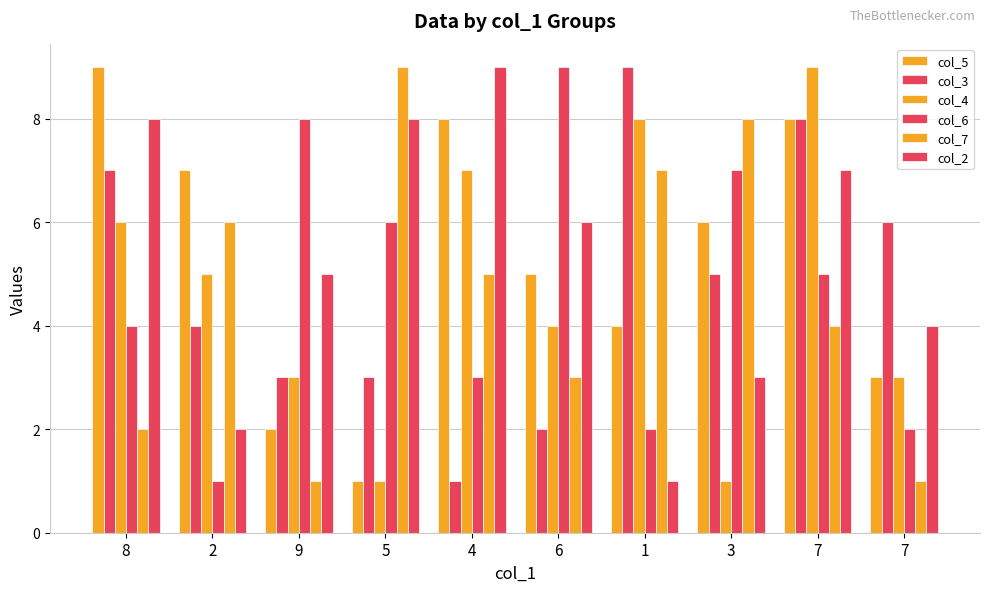

Are the bars horizontal?

No